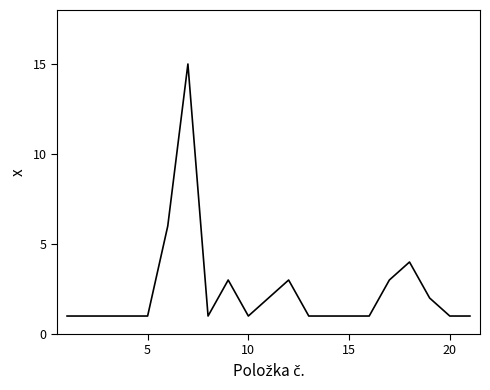

What is the greatest value displayed?

15